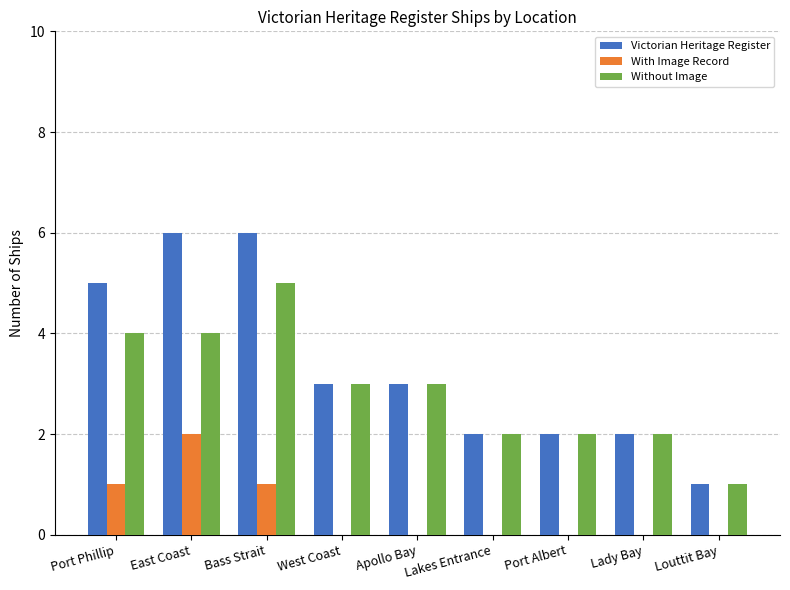

What is the maximum value for Victorian Heritage Register?

6